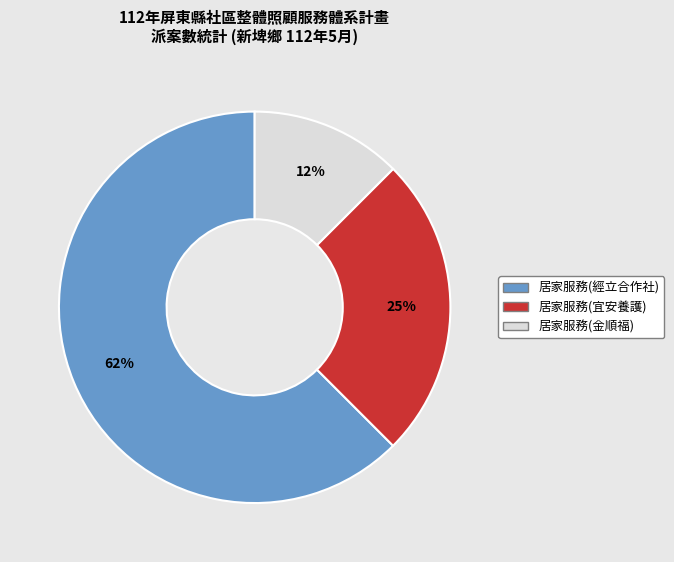

To the nearest percent, what is the average slice percentage?

33%